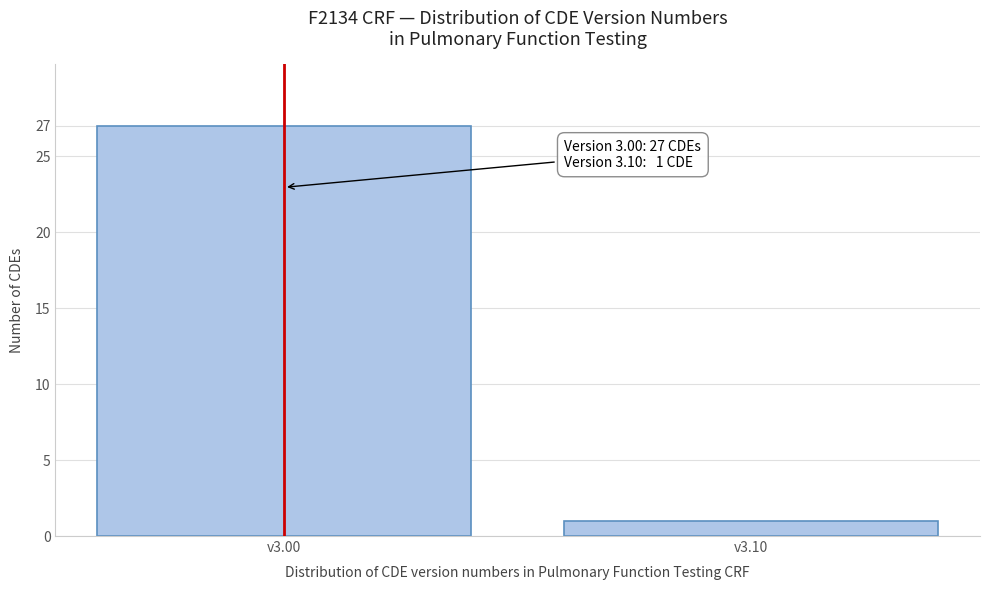

Reading left to right, list all the values displayed in this chart.

27	1